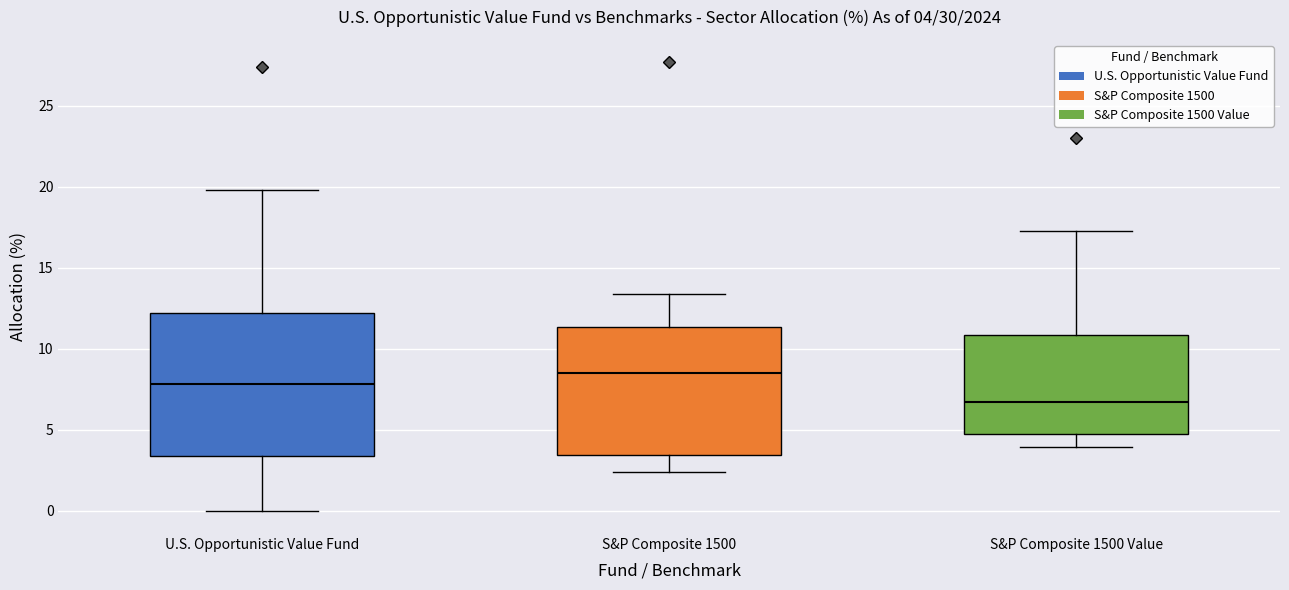

Which box is the tallest, from its lower edge to its upper edge?

U.S. Opportunistic Value Fund